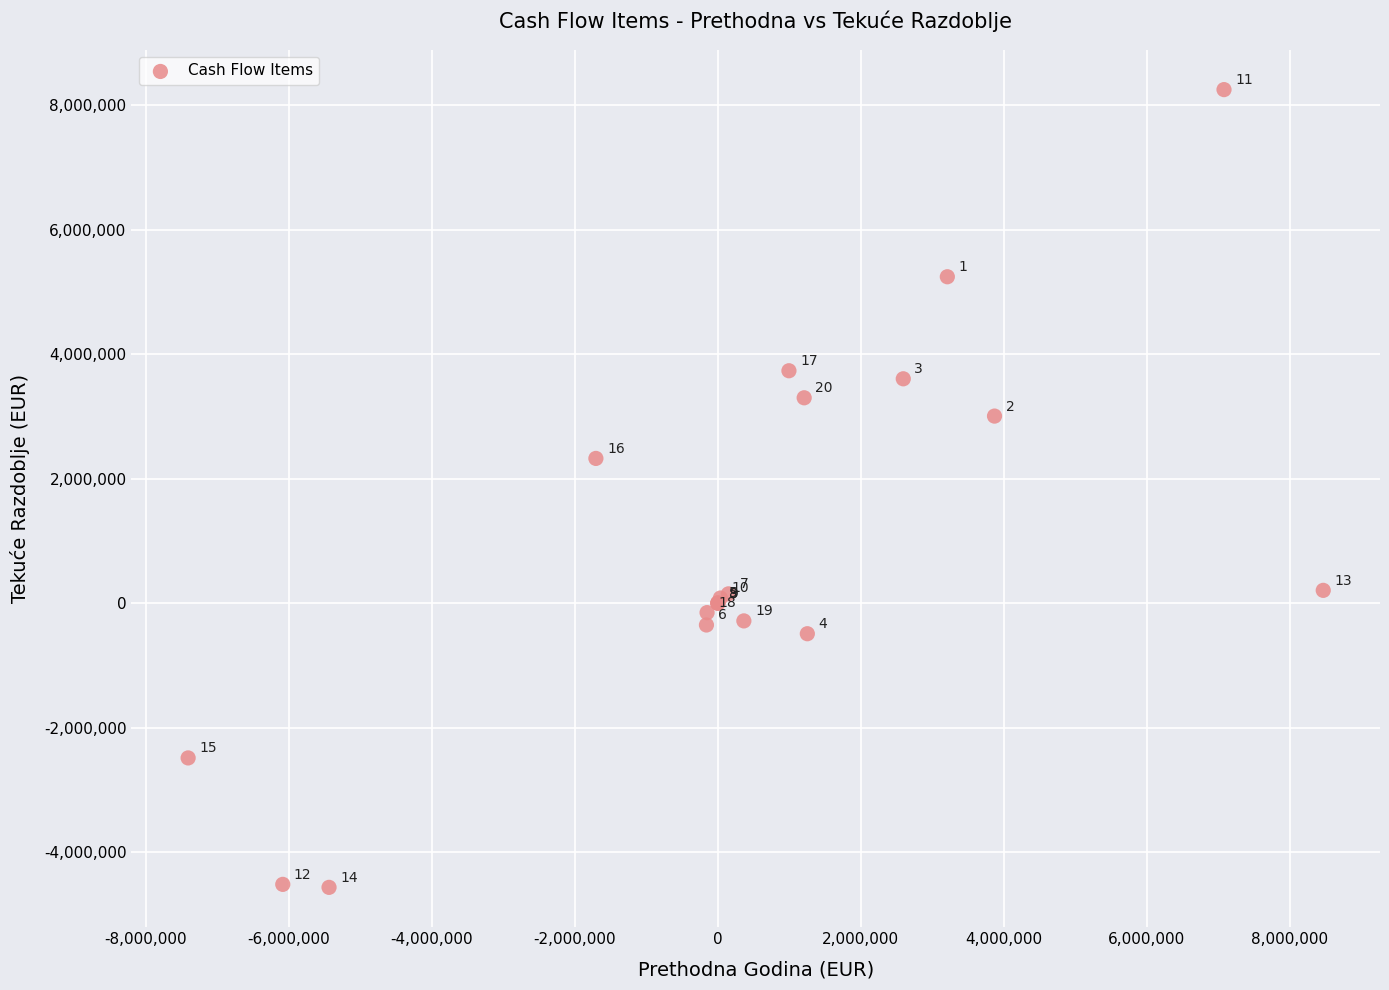

What Y value in the scatter plot is closest to 1843661?

2326707